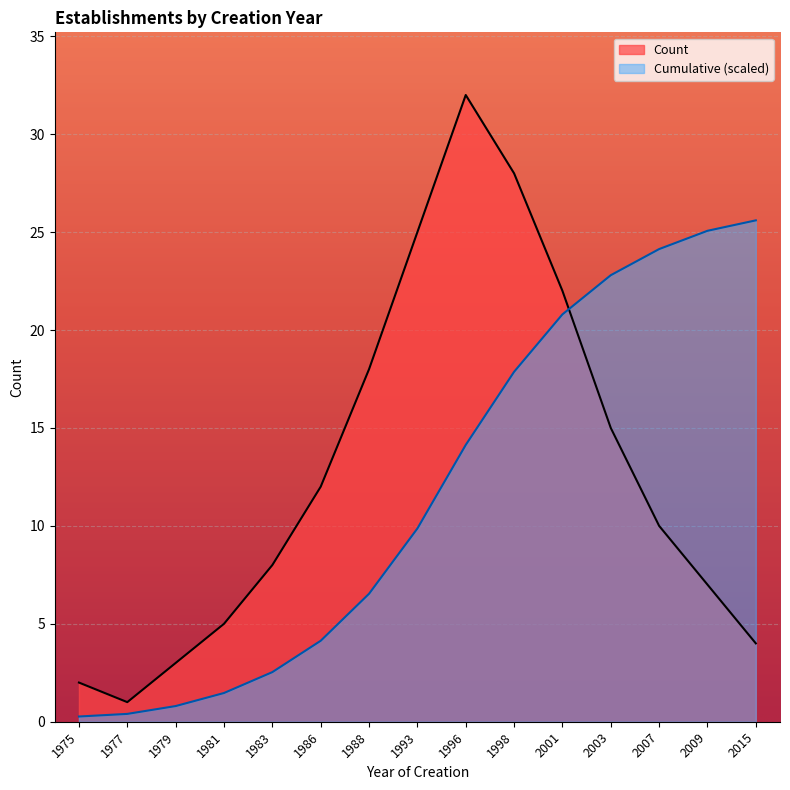

List the series in order of their peak value, highest first.

Count, Cumulative (scaled)